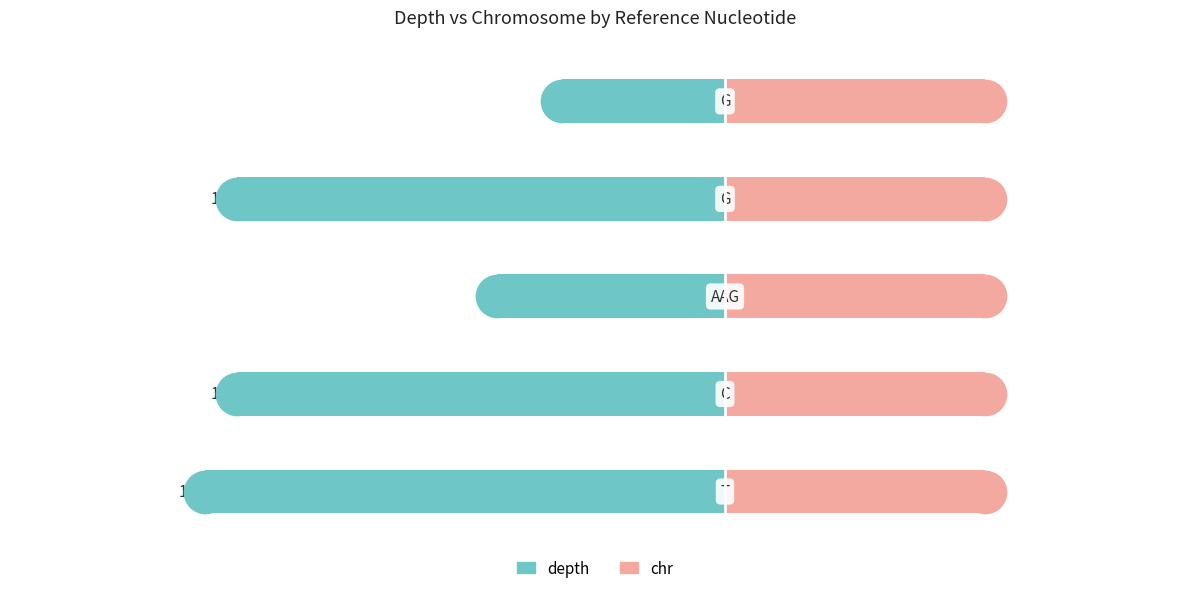

Which series contains the highest Y value?

chr